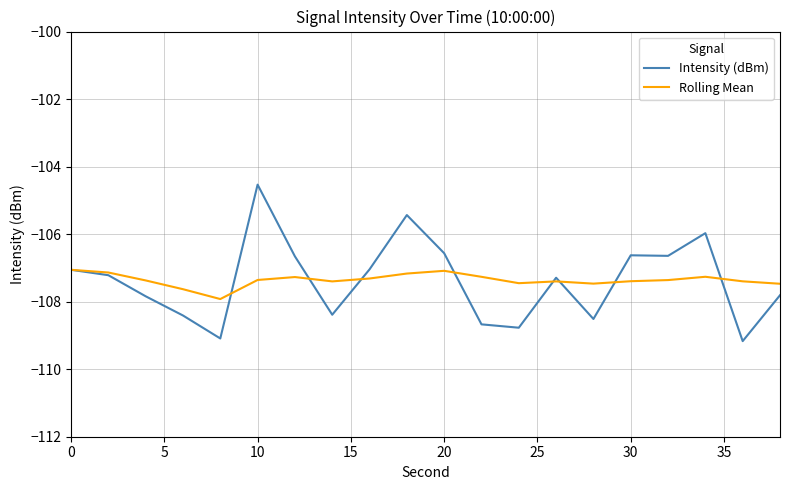

Rank the series by their maximum value, from lowest to highest.

Rolling Mean, Intensity (dBm)